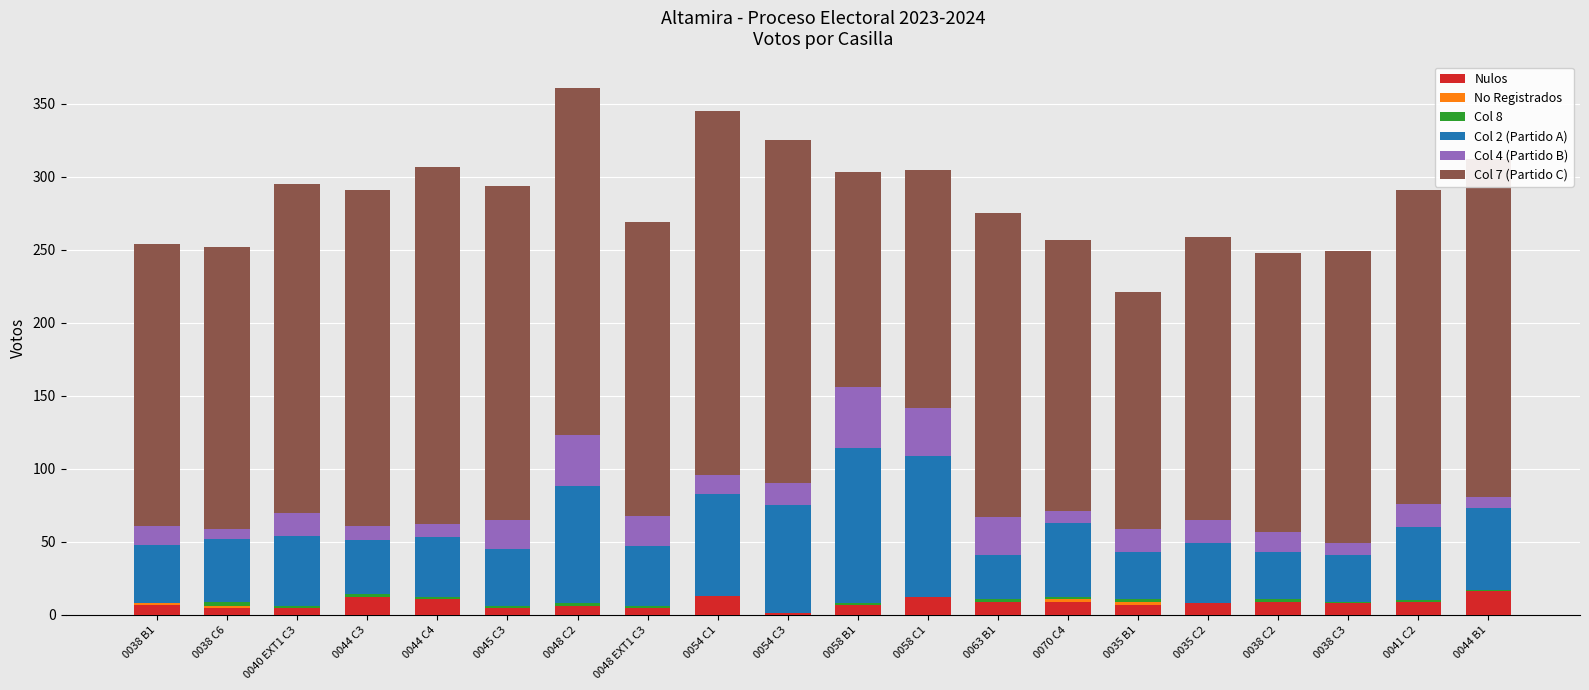

What is the maximum value for Nulos?

16